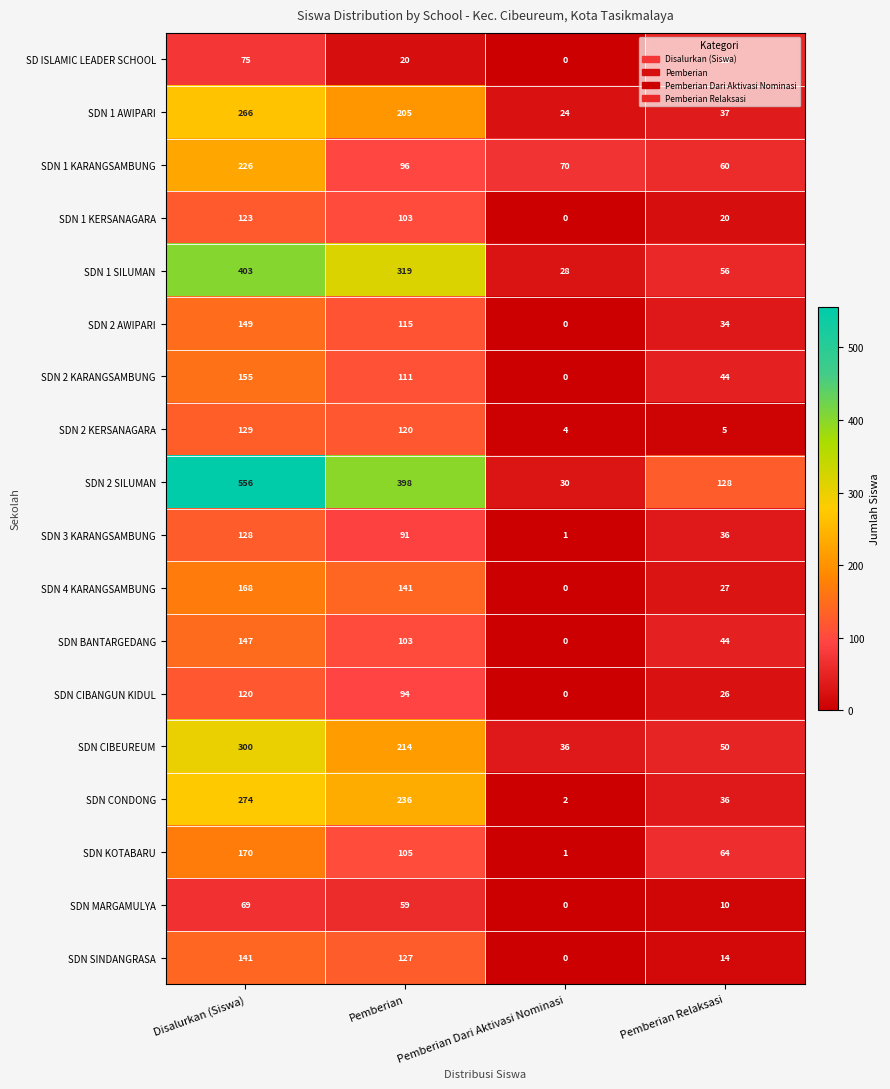

How many SDN 3 KARANGSAMBUNG values are between 36 and 128?

3